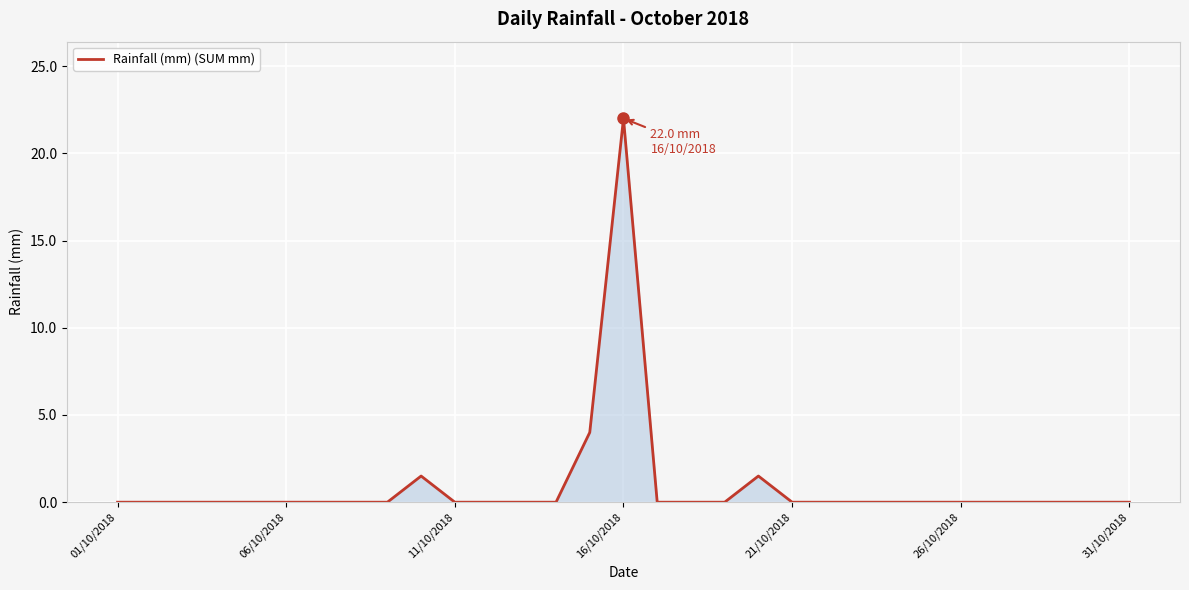

Reading left to right, what are all the values shown in this chart?

0.0	0.0	0.0	0.0	0.0	0.0	0.0	0.0	0.0	1.5	0.0	0.0	0.0	0.0	4.0	22.0	0.0	0.0	0.0	1.5	0.0	0.0	0.0	0.0	0.0	0.0	0.0	0.0	0.0	0.0	0.0